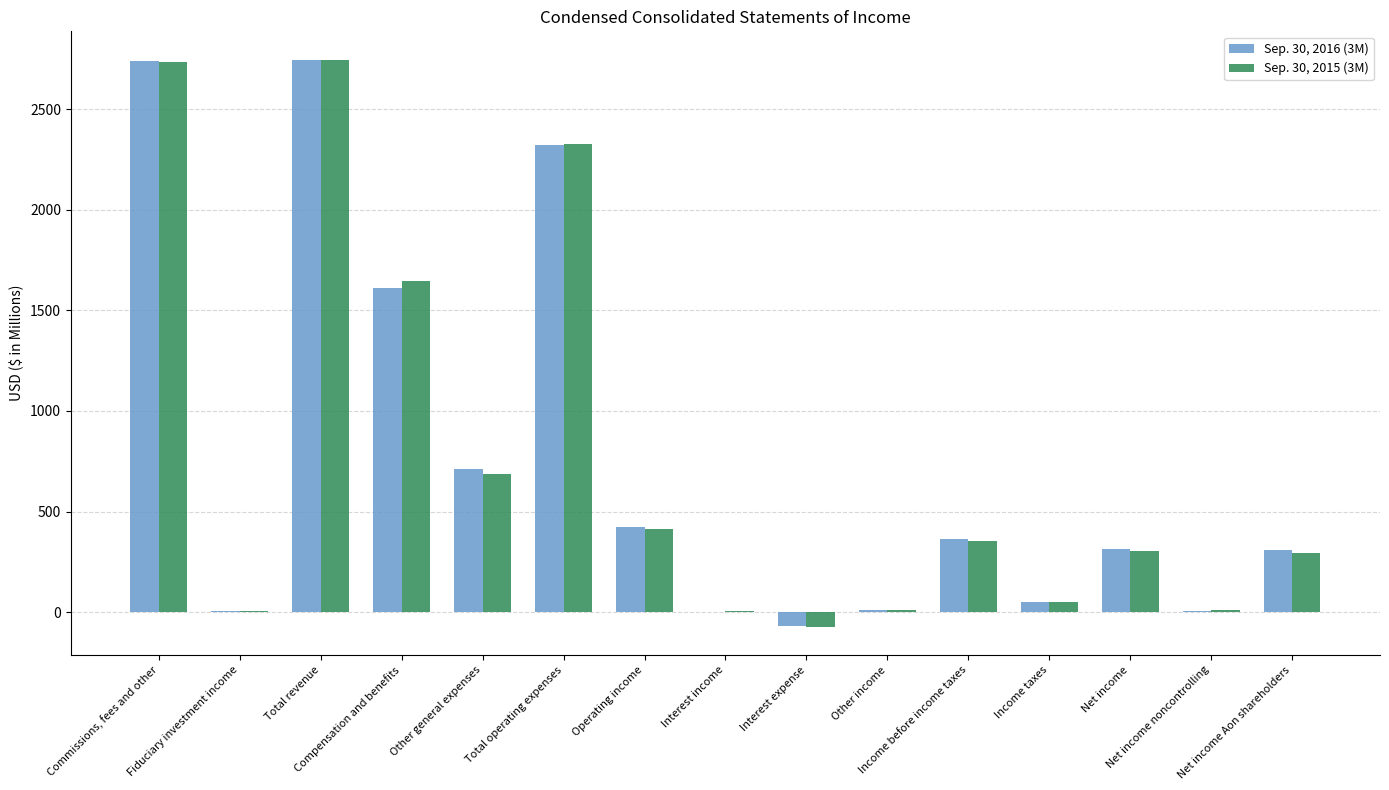

Are the bars horizontal?

No